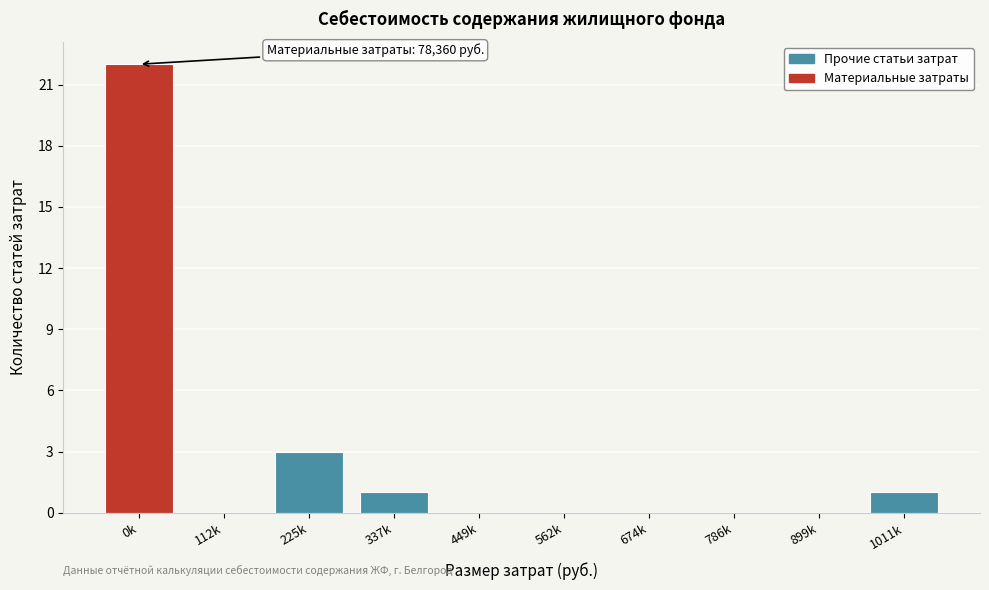

Reading left to right, extract all data points from this chart.

0k=22	112k=0	225k=3	337k=1	449k=0	562k=0	674k=0	786k=0	899k=0	1011k=1